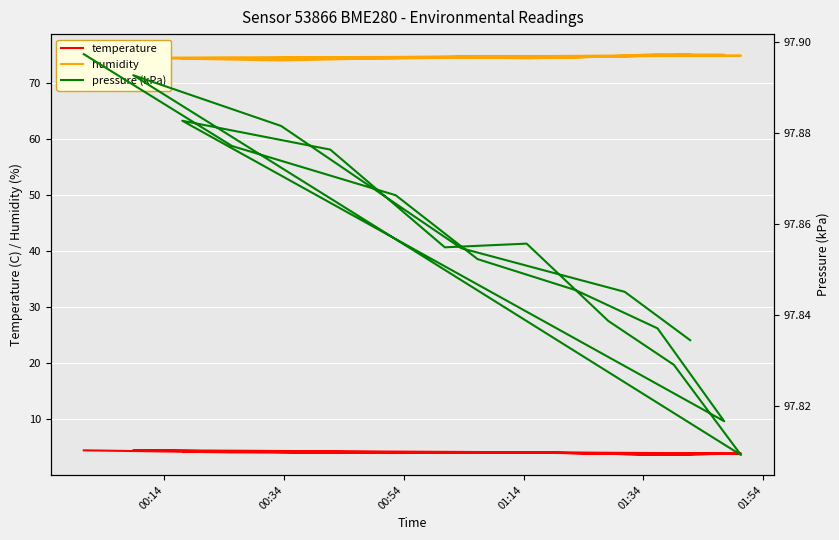

Reading right to left, extract all data points from this chart.

temperature: 3.7	3.8	4.1	4.0	4.2	4.5	3.9	3.7	3.9	4.1	4.0	4.1	4.3	3.9	3.6	4.0	4.1	4.0	4.1	4.5
humidity: 75.1	74.8	74.6	74.7	74.0	74.5	74.9	75.0	74.7	74.4	74.7	74.4	74.4	75.0	75.2	74.6	74.6	74.4	74.5	74.5
pressure (kPa): 97.8	97.8	97.8	97.9	97.9	97.9	97.8	97.8	97.8	97.9	97.9	97.9	97.9	97.8	97.8	97.8	97.9	97.9	97.9	97.9